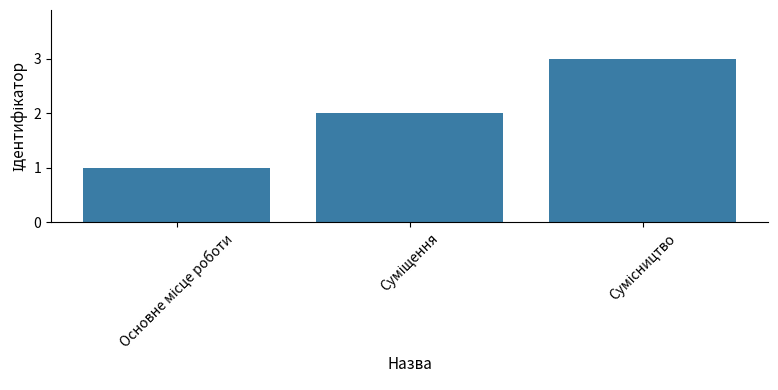

What is the greatest value displayed?

3